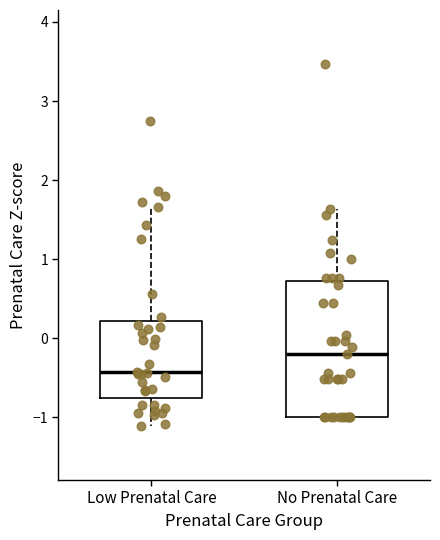

Reading left to right, transcribe this box plot: for each box, give where its median line is, the range the box spans, and where its two whiskers end, as read against the y-axis. The values are not printed on the chart, so give them approximately, as read against the axis.

Low Prenatal Care: median -0.4, box -0.8 to 0.2, whiskers -1.1 to 1.7
No Prenatal Care: median -0.2, box -1.0 to 0.7, whiskers -1.0 to 1.6